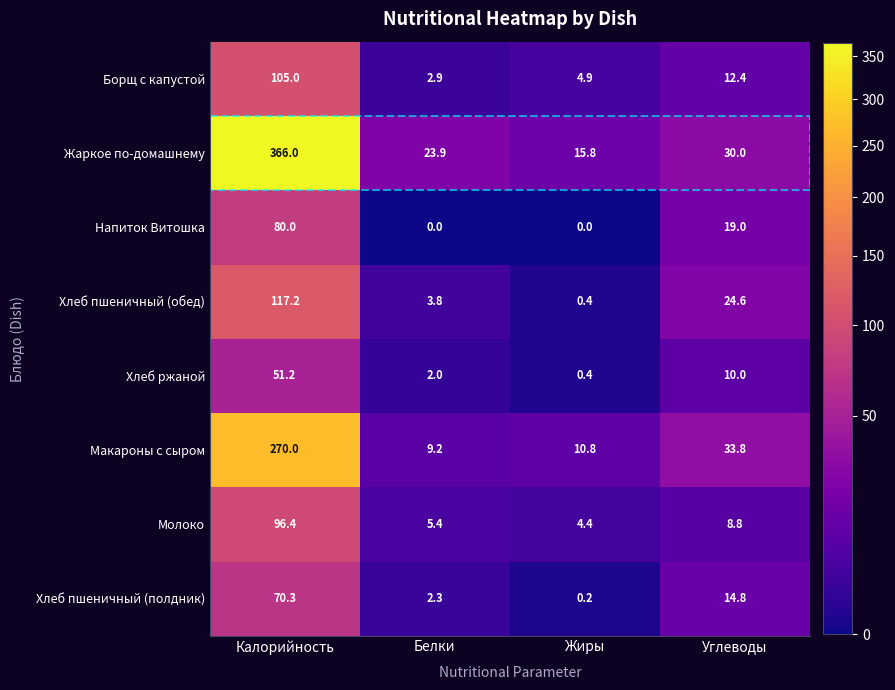

Rank the series at Углеводы from lowest to highest value.

Молоко, Хлеб ржаной, Борщ с капустой, Хлеб пшеничный (полдник), Напиток Витошка, Хлеб пшеничный (обед), Жаркое по-домашнему, Макароны с сыром